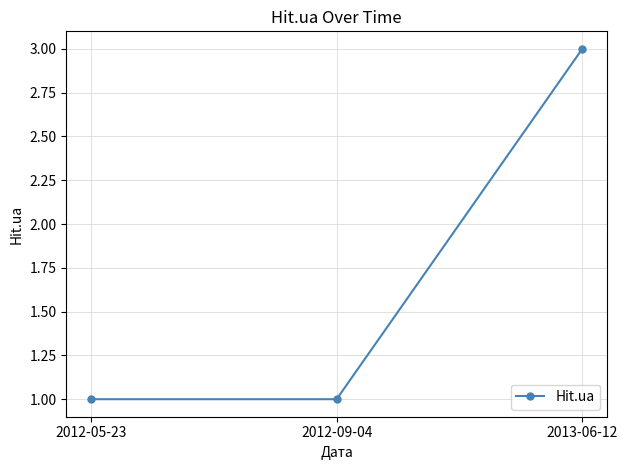

What is the change in value from 2012-09-04 to 2013-06-12?

+2